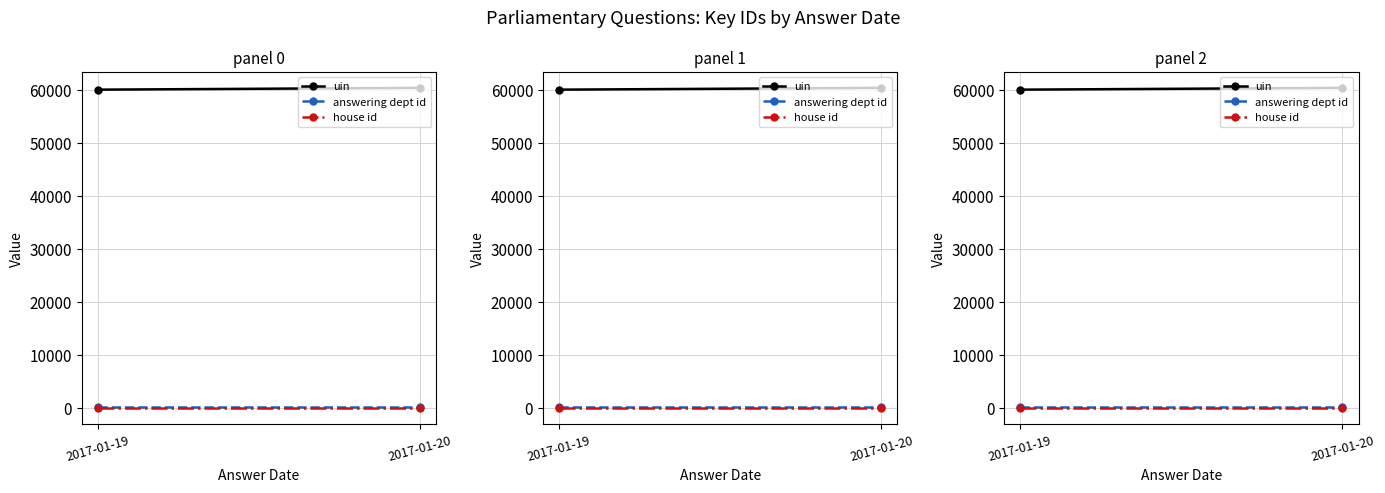

What is the difference between the highest and lowest values at 2017-01-20?

60380